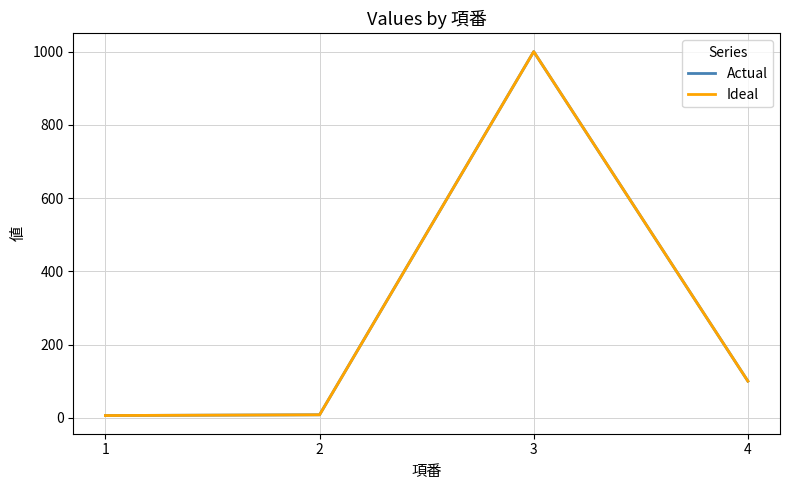

Does the chart display data point markers on the line(s)?

No